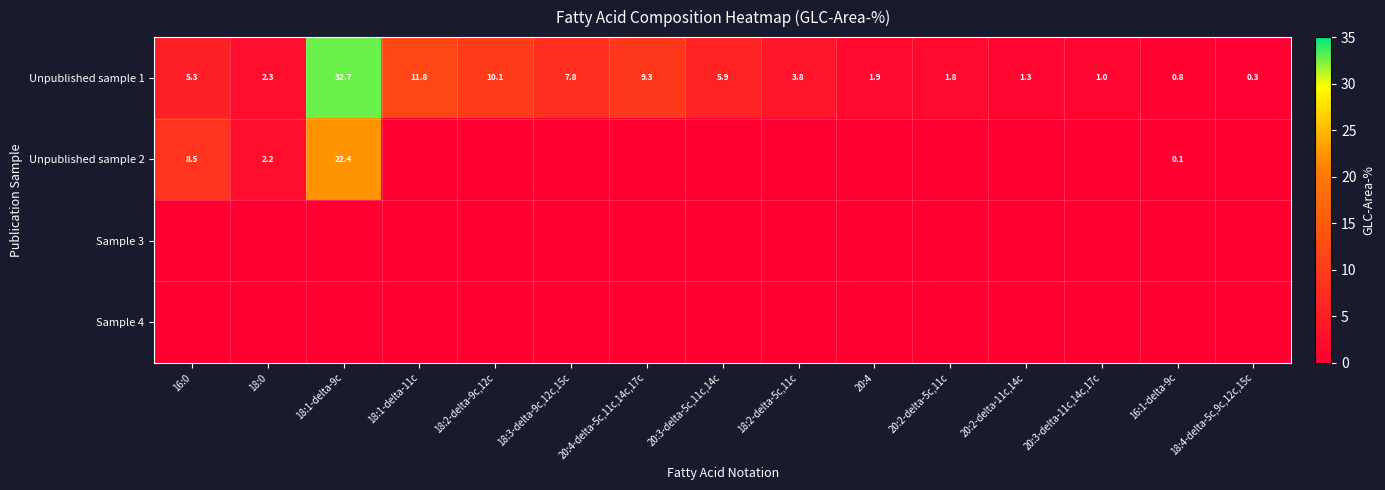

What is the total value across all series at 18:3-delta-9c,12c,15c?

7.8